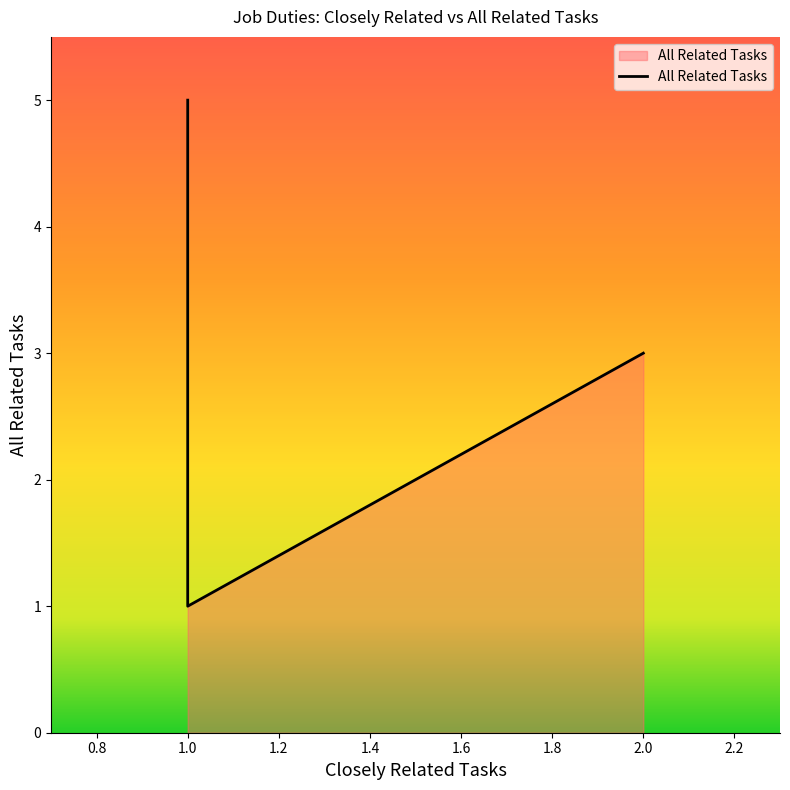

What is the maximum value shown in the chart?

5